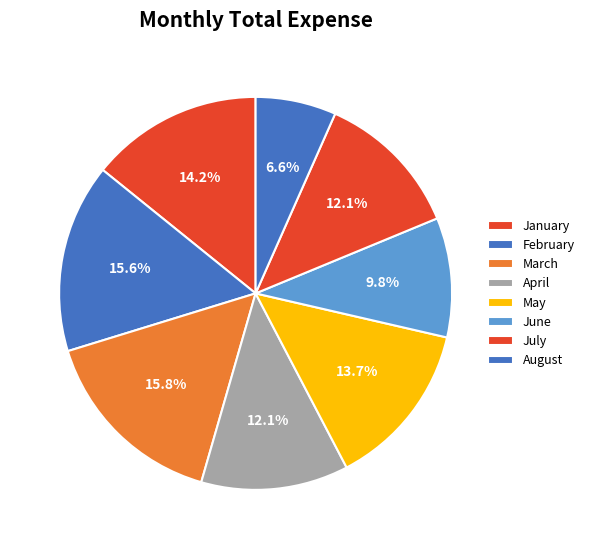

True or false: August accounts for 12% of the total.

False